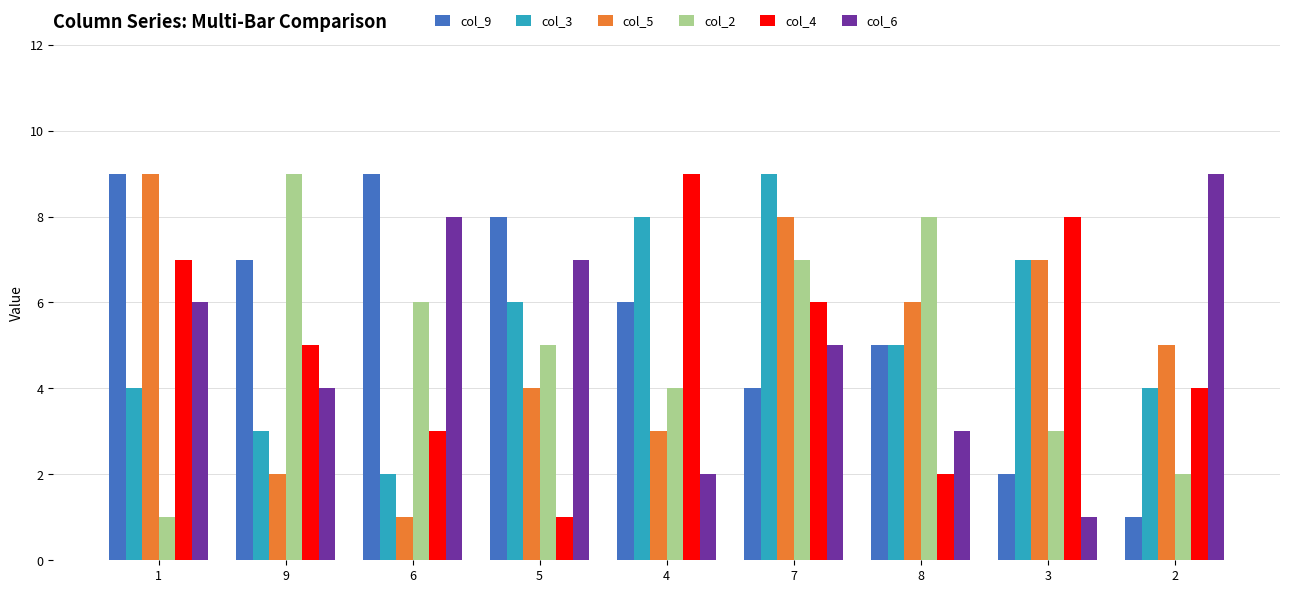

At how many categories does at least one series exceed 7?

9